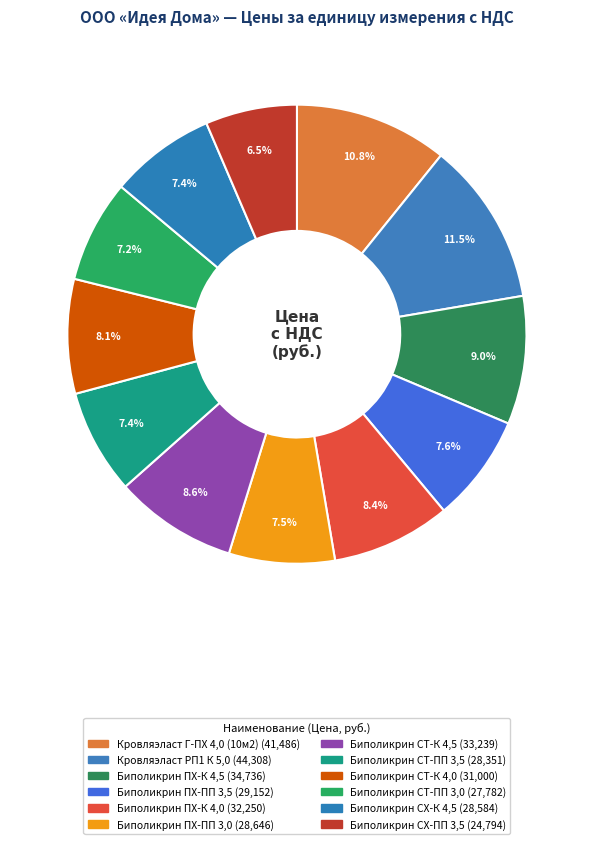

Rank the categories by value from lowest to highest.

Биполикрин К-СХ-БЭ-ПП/ПП-3,5, Биполикрин К-СТ-БЭ-ПП/ПП-3,0, Биполикрин К-СТ-БЭ-ПП/ПП-3,5, Биполикрин К-СХ-БЭ-К/ПП-4,5, Биполикрин К-ПХ-БЭ-ПП/ПП-3,0, Биполикрин К-ПХ-БЭ-ПП/ПП-3,5, Биполикрин К-СТ-БЭ-К/ПП-4,0, Биполикрин К-ПХ-БЭ-К/ПП-4,0, Биполикрин К-СТ-БЭ-К/ПП-4,5, Биполикрин К-ПХ-БЭ-К/ПП-4,5, Кровляэласт Г-ПХ-БЭ-ПП/ПП-4,0, Кровляэласт РП1 К-ПХ-БЭ-К/ПП-5,0